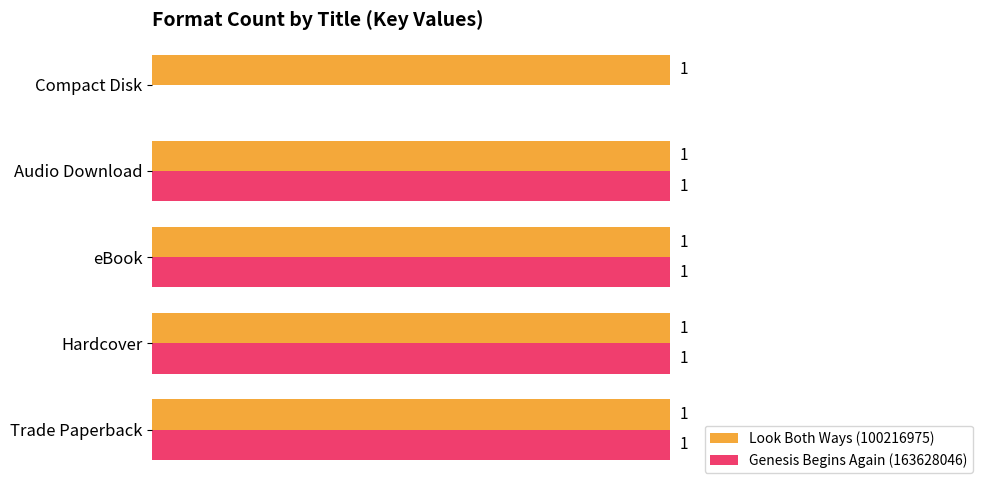

Which series has the largest total across all categories?

Look Both Ways (100216975)